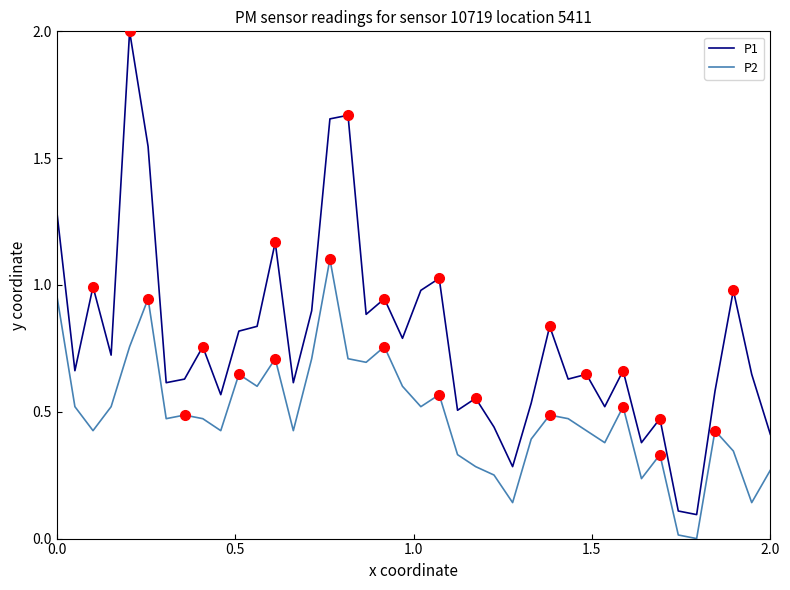

At how many categories does at least one series exceed 0?

40